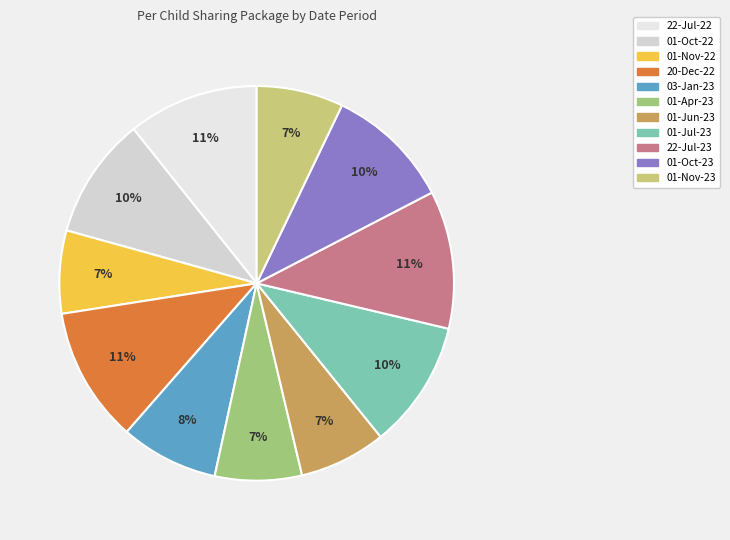

The 20-Dec-22 slice represents 5% of the pie. True or false?

False